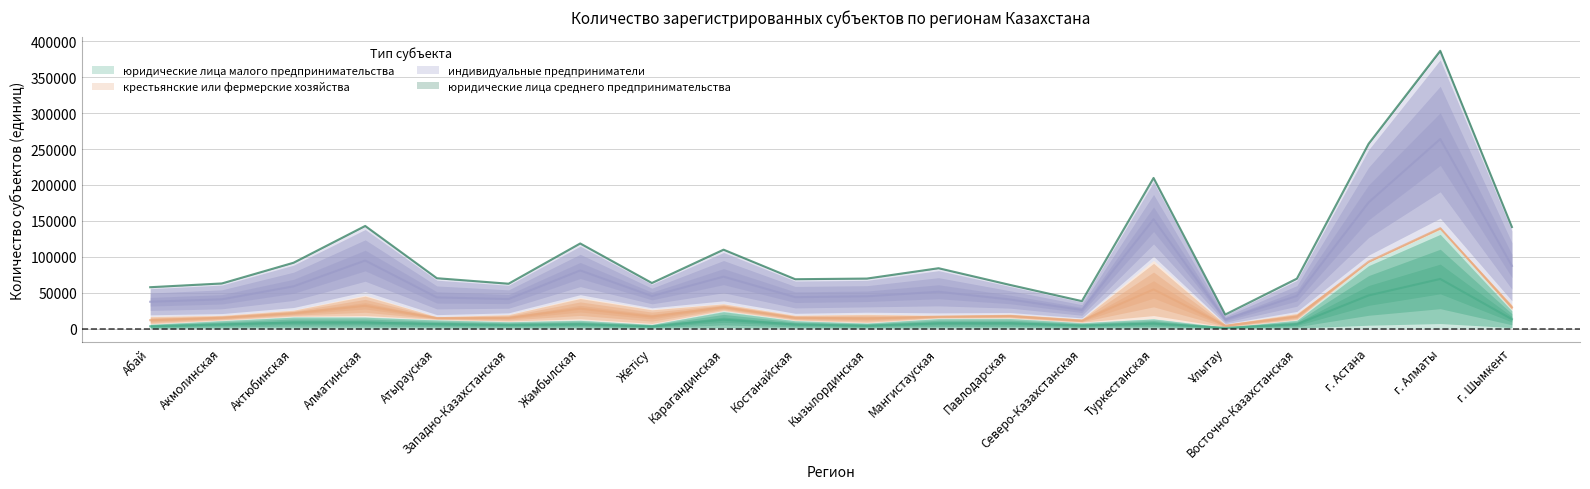

Between Абай and Карагандинская, which series saw the biggest shift?

индивидуальные предприниматели